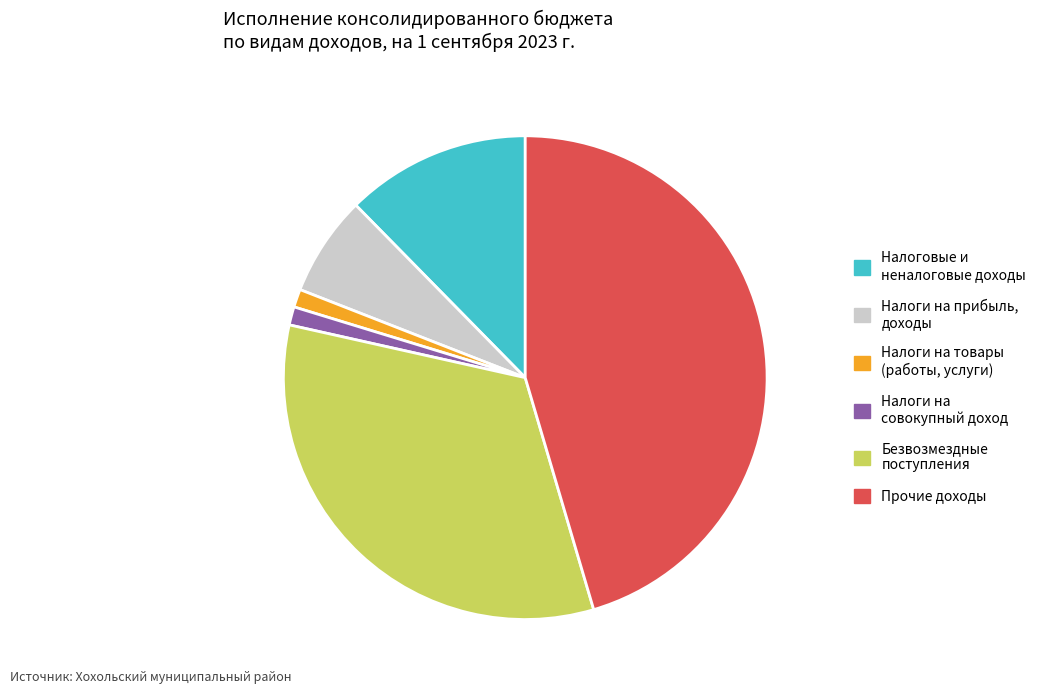

Does Безвозмездные поступления represent more than half of the total?

No